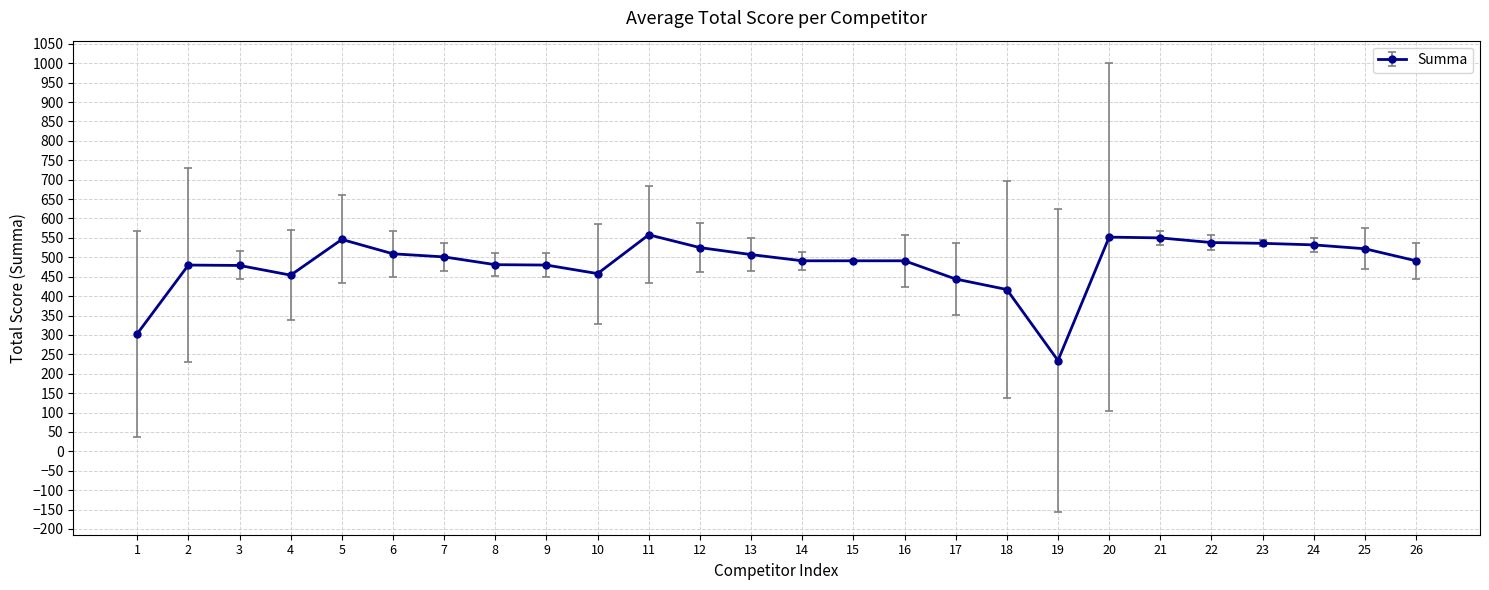

Is it true that the value at 13 is 863?

False